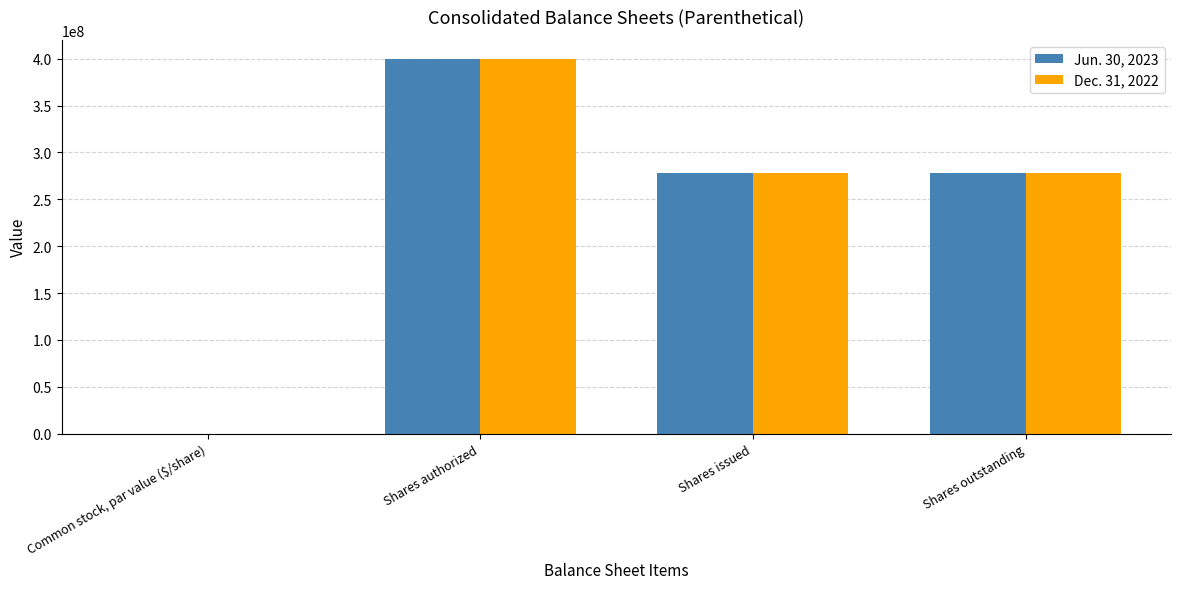

What is the difference between the Jun. 30, 2023 values at Shares issued and Shares authorized?

121507352.0